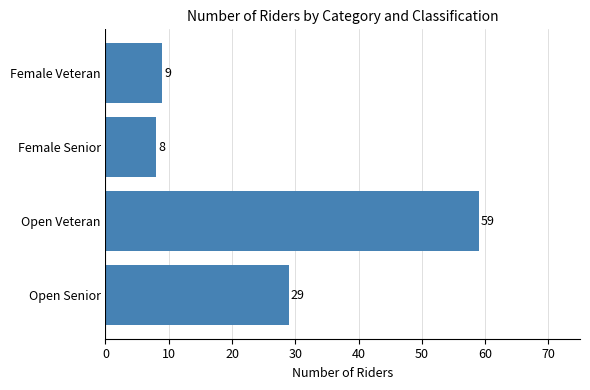

How many values are below 29?

2